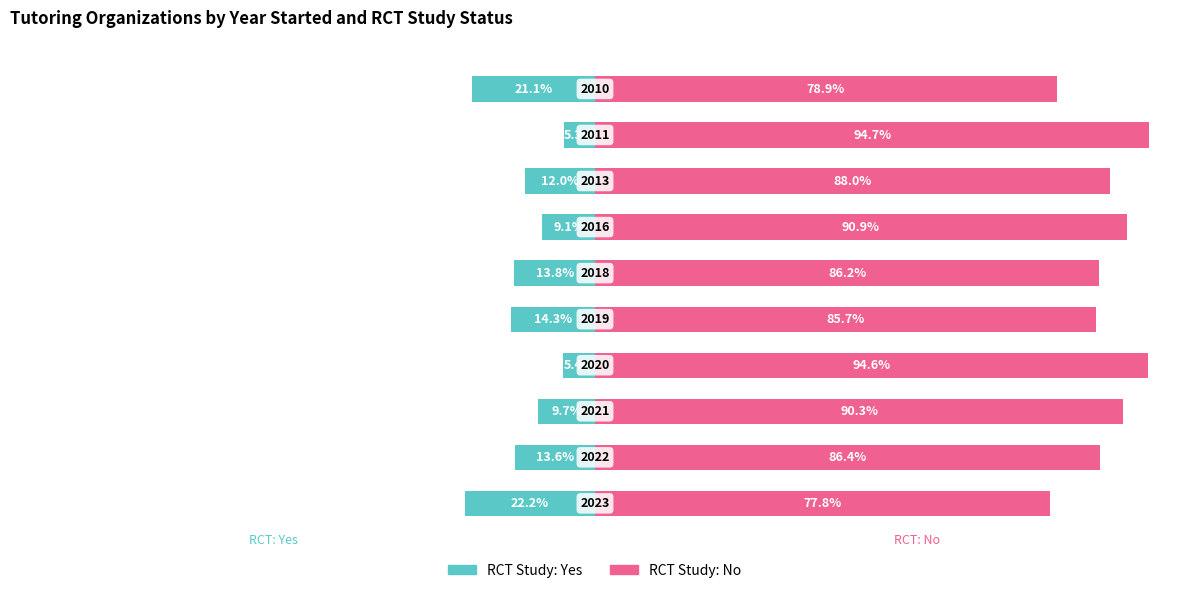

What is the maximum value shown in the chart?

94.7